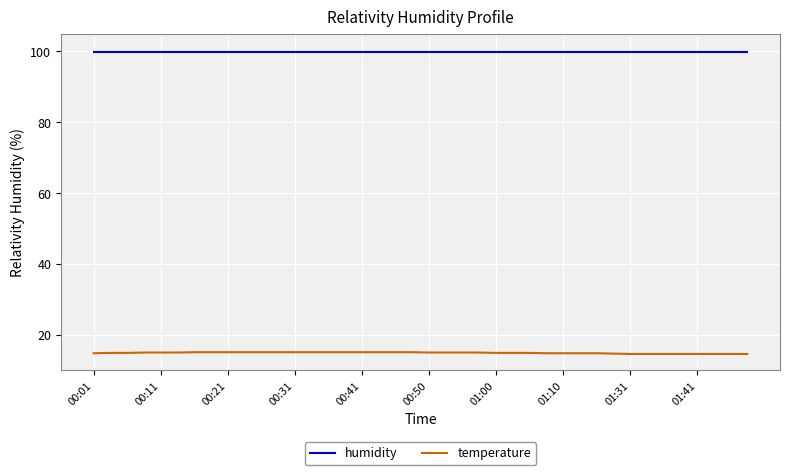

What is the greatest value displayed?

99.9